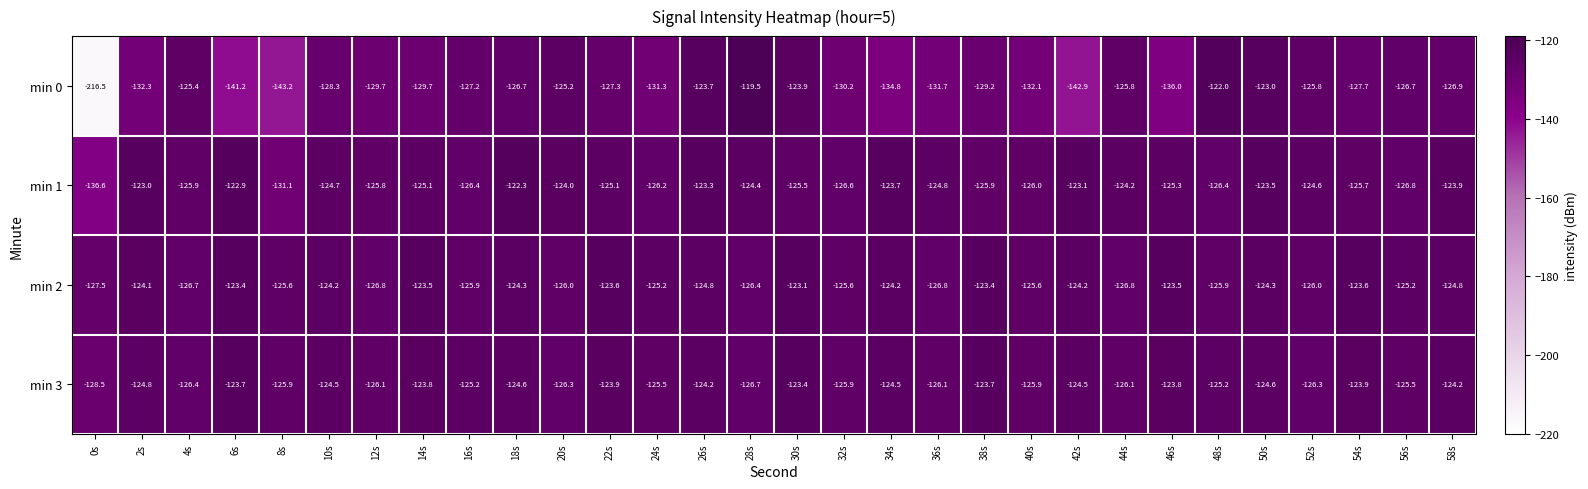

What is the total value across all series at 26s?

-496.0